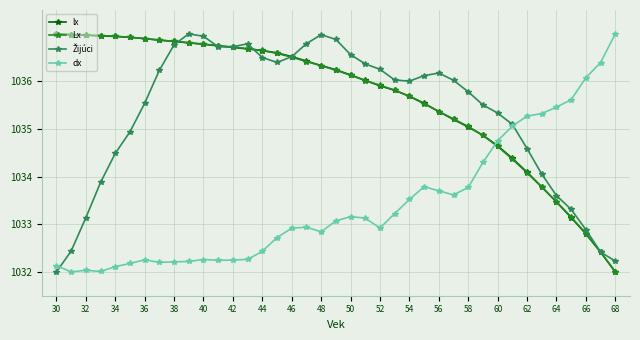

What is the highest value of the dx series?

1037.0